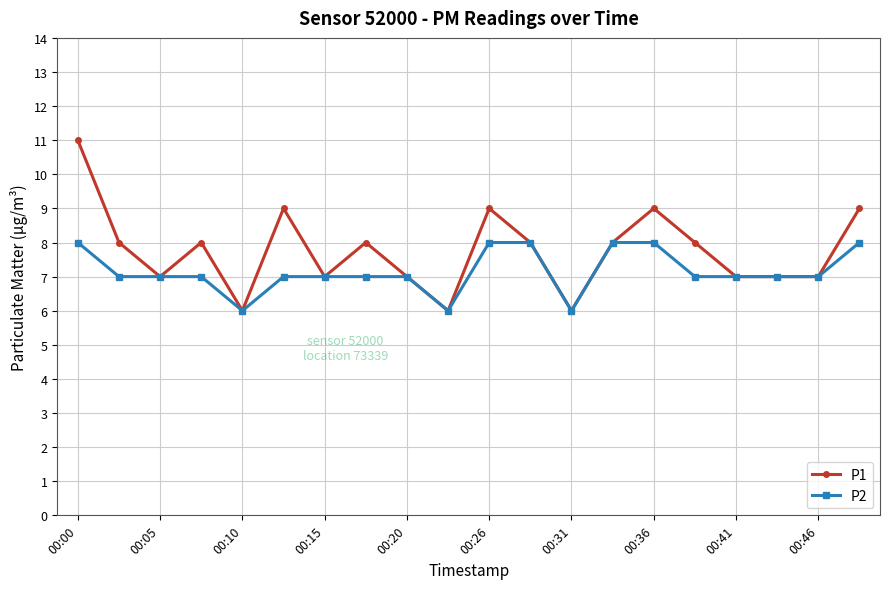

What is the lowest value of the P1 series?

6